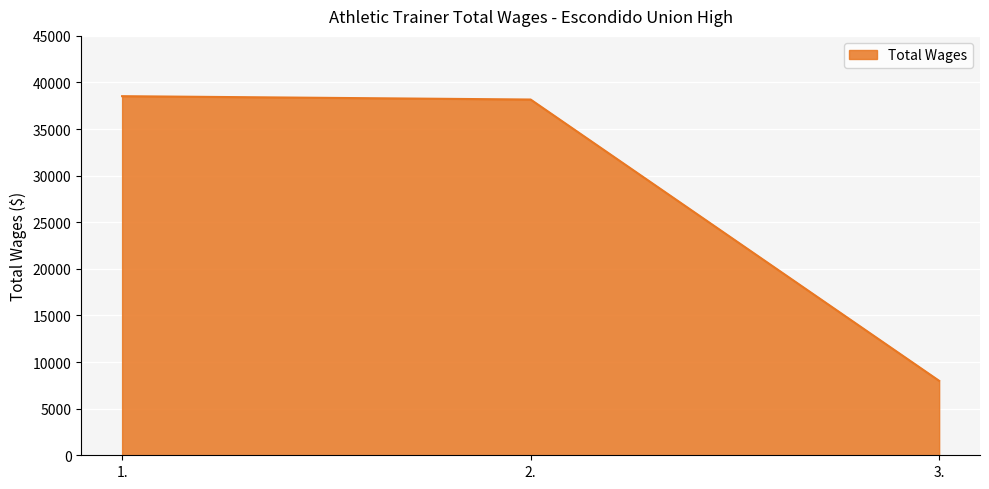

Reading left to right, what are all the values shown in this chart?

1.=38530.8	2.=38171.7	3.=7989.6